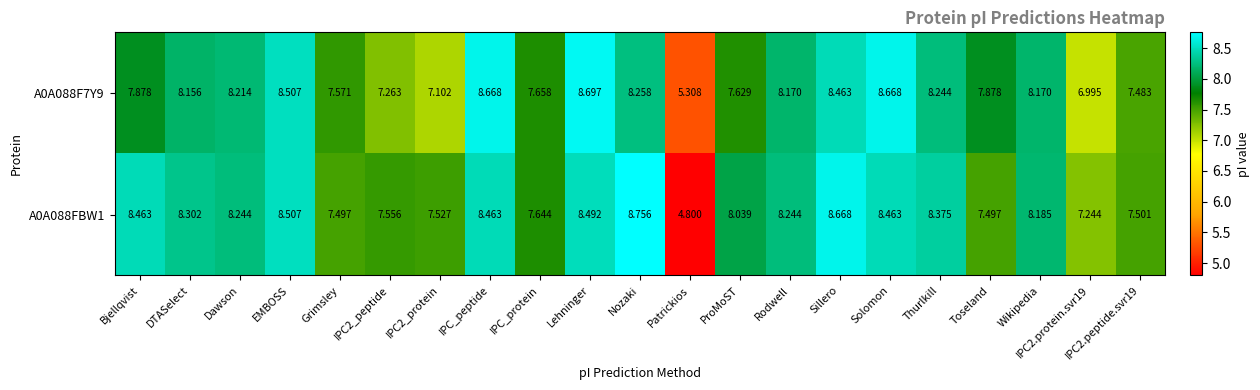

Is the value of A0A088F7Y9 at Thurlkill greater than the value of A0A088FBW1 at Grimsley?

Yes